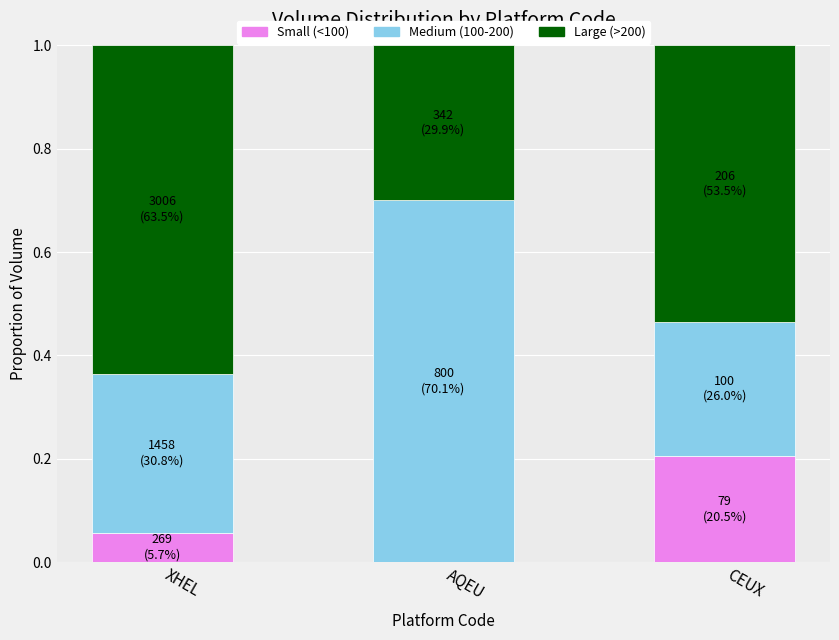

True or false: Small (<100) has a value of 0.2 at CEUX.

True